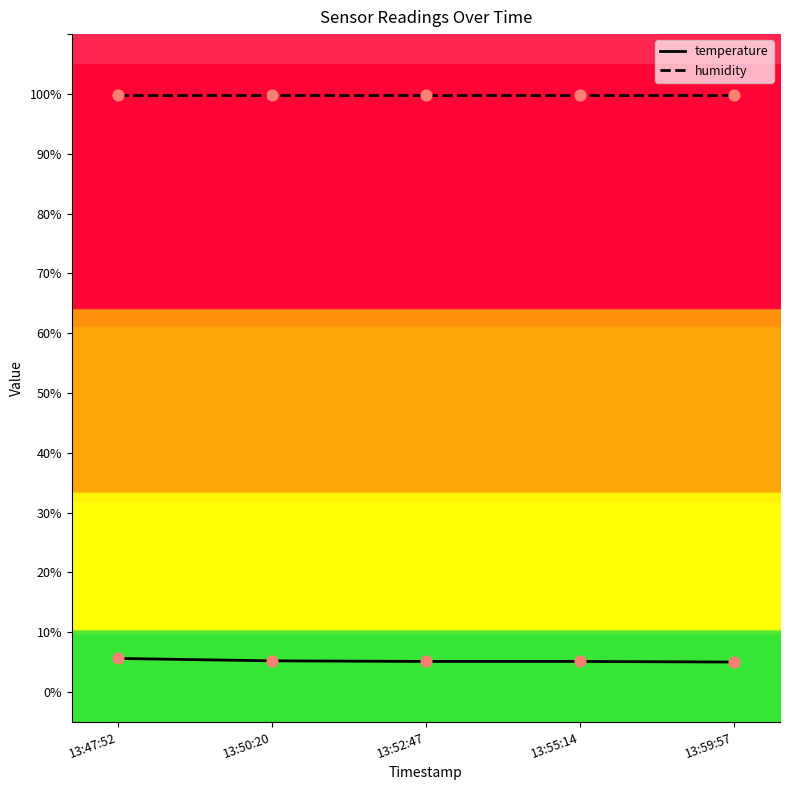

What is the difference between the highest and lowest values at 13:47:52?

94.3